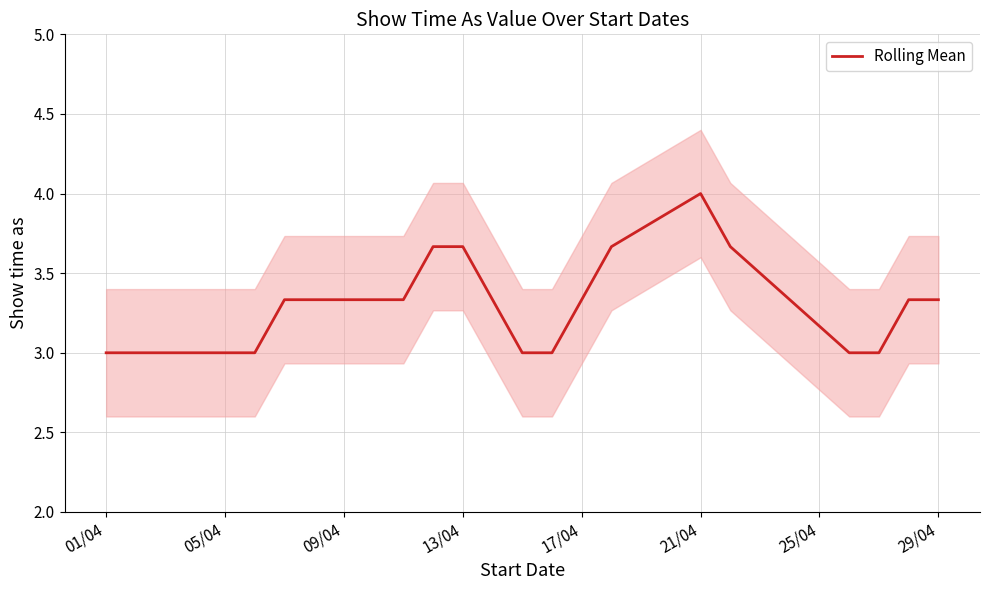

At which label does Rolling Mean reach its peak?

21/04